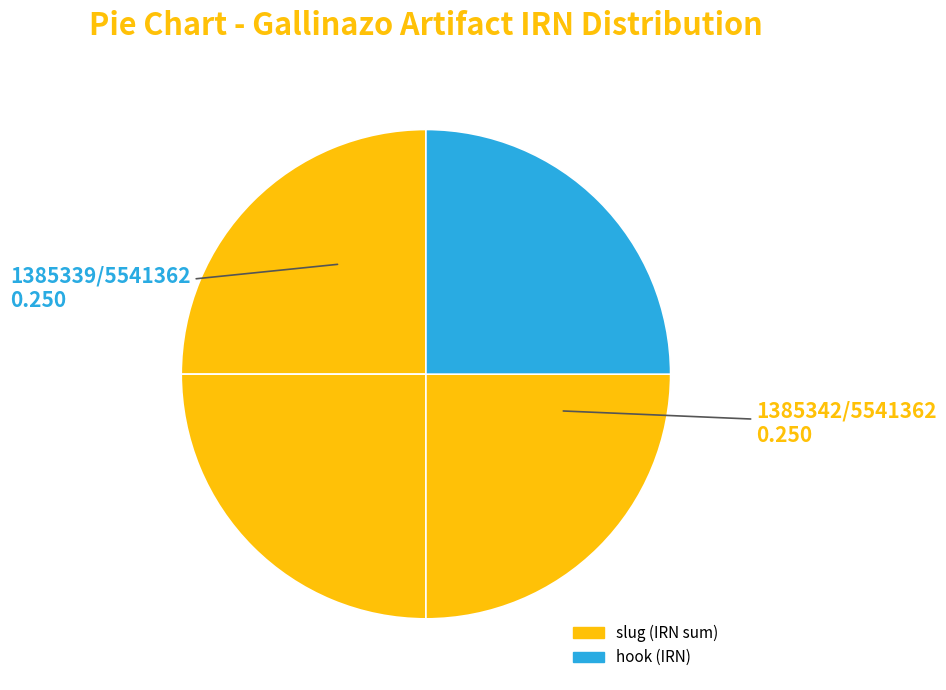

How many segments does this pie chart have?

4